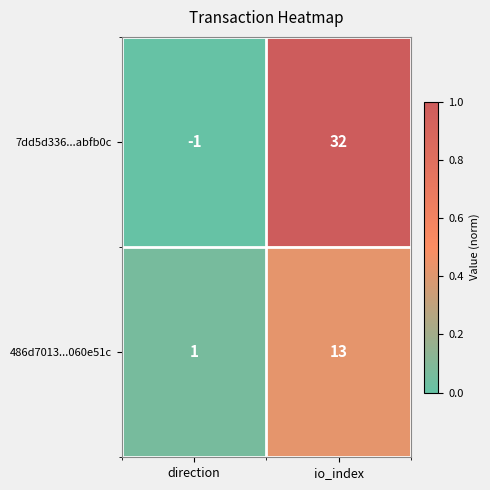

Reading left to right, list all the values displayed in this chart.

7dd5d336...abfb0c: -1	32
486d7013...060e51c: 1	13